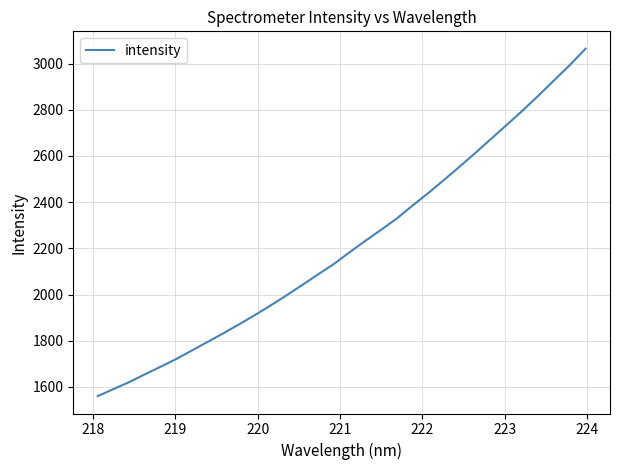

What is the greatest value displayed?

3064.5